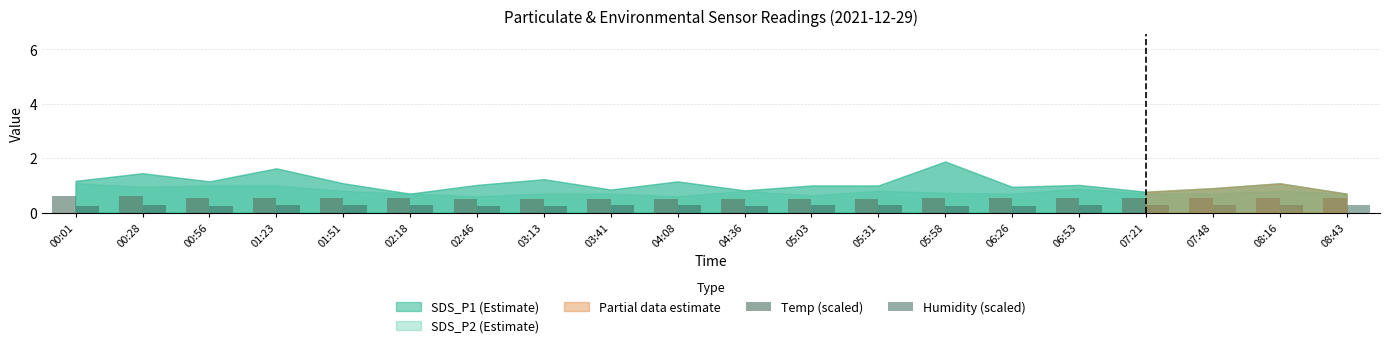

What is the label of the 19th bar from the right?

00:28